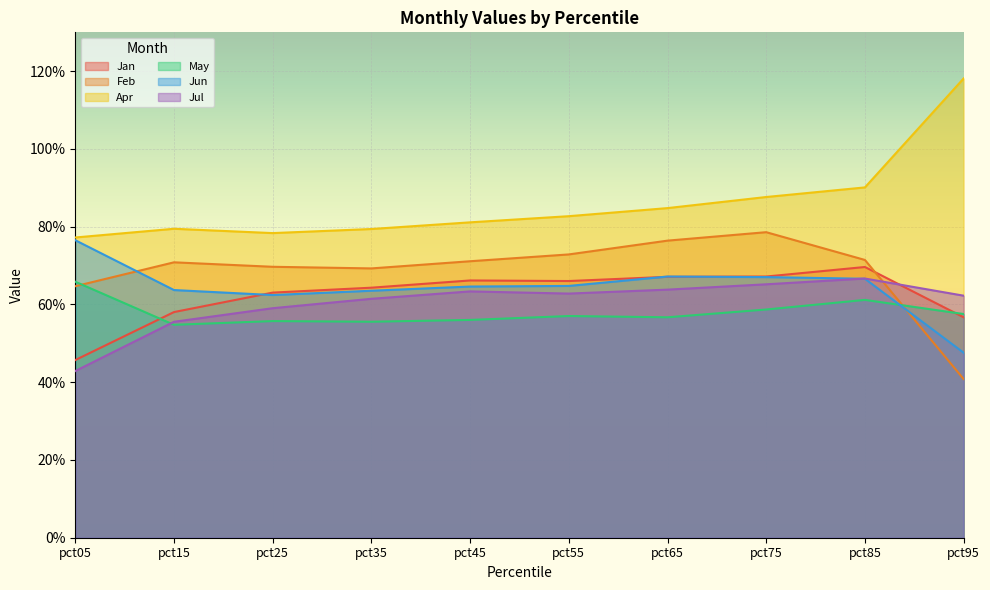

What is the spread (max minus min) of values at pct05?

0.3